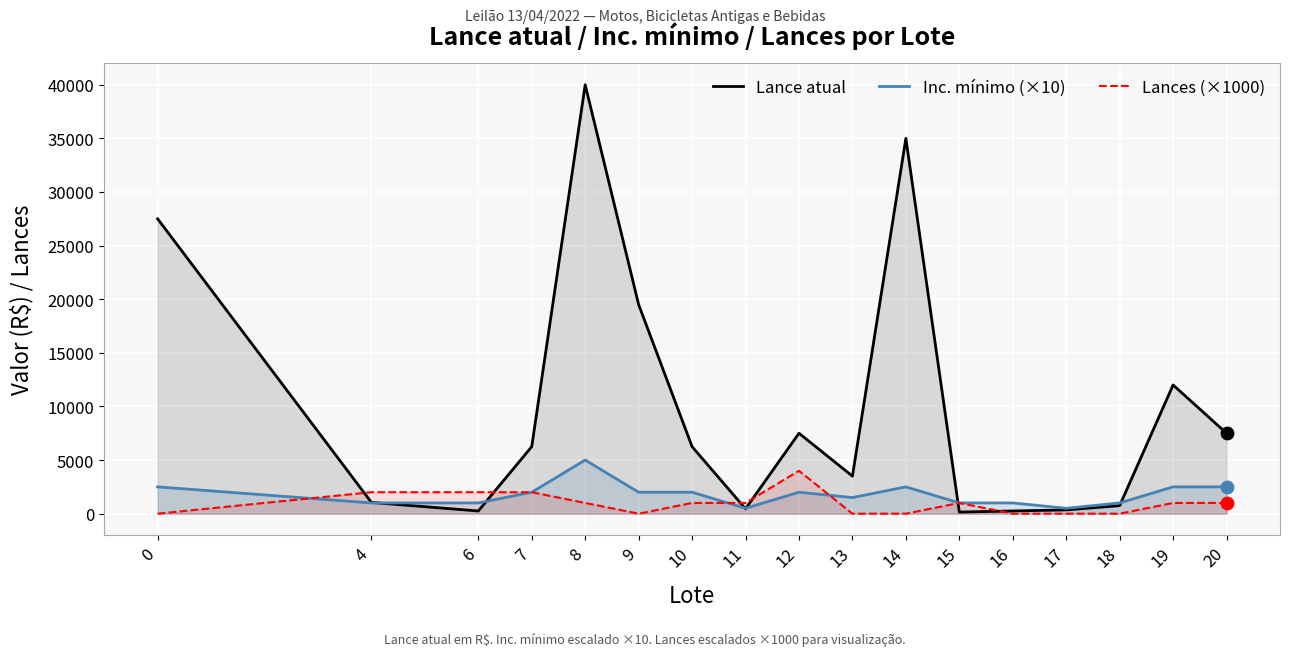

At which category is the sum across all series the highest?

8